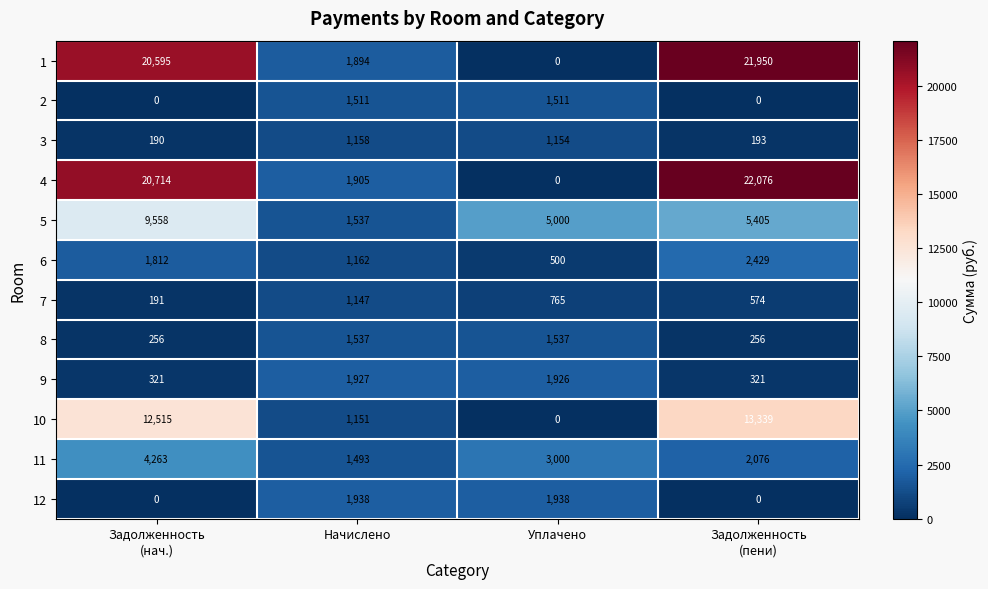

Is it true that 2 equals 423 at Начислено?

False